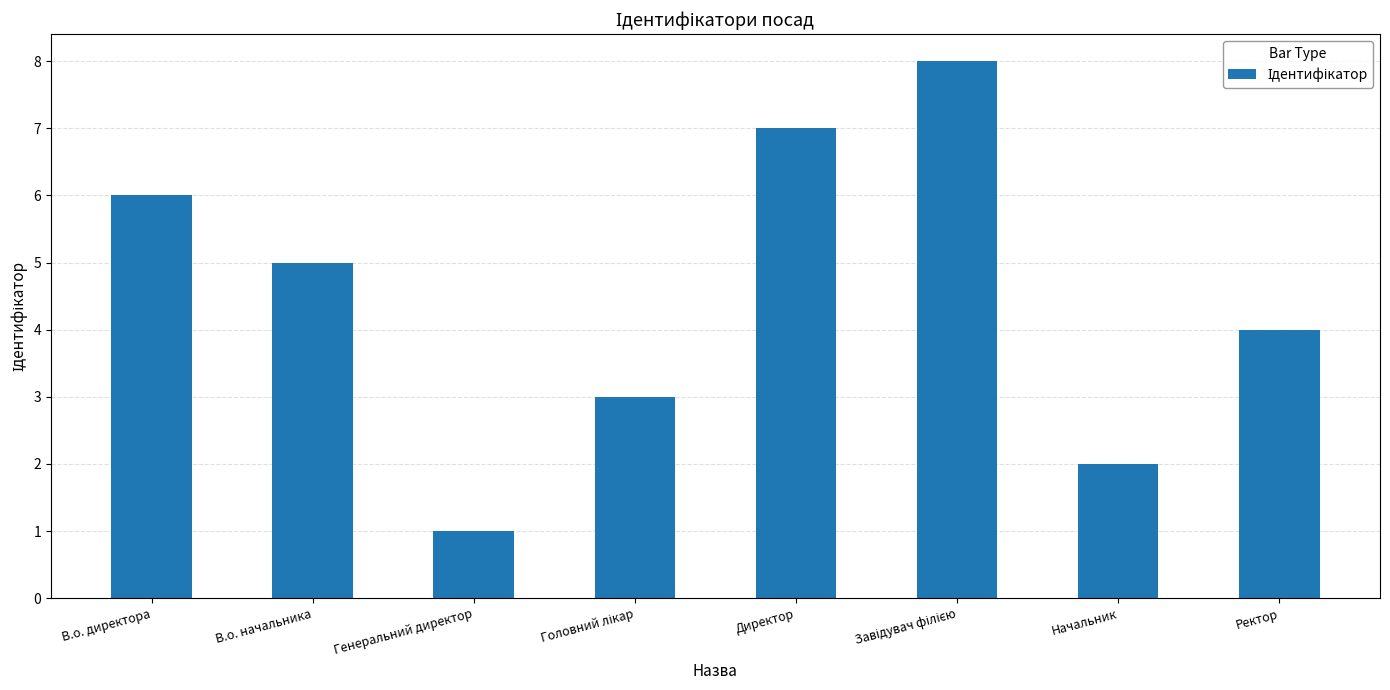

What is the difference between the maximum and second lowest values?

6